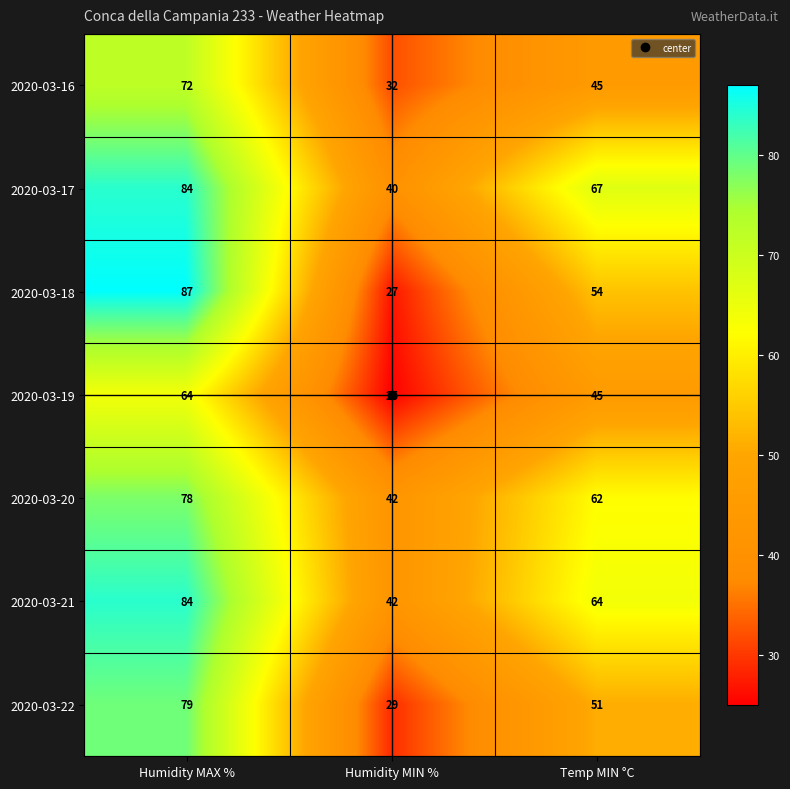

Where does the 2020-03-20 series first go above 62?

Humidity MAX %